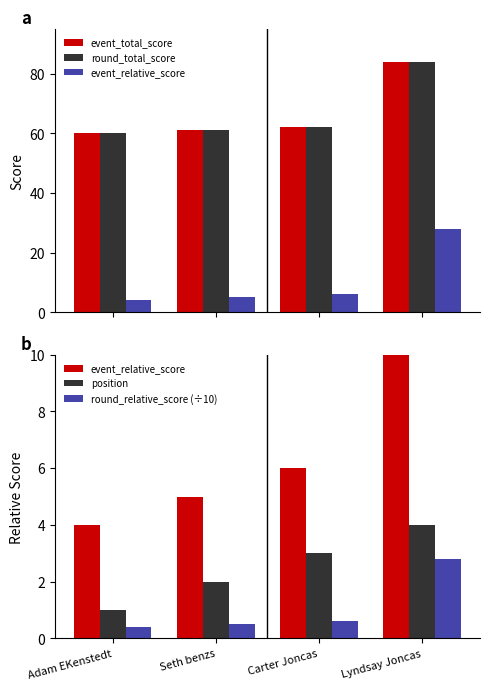

What is the value of the position bar at the 3rd from the left?

3.0